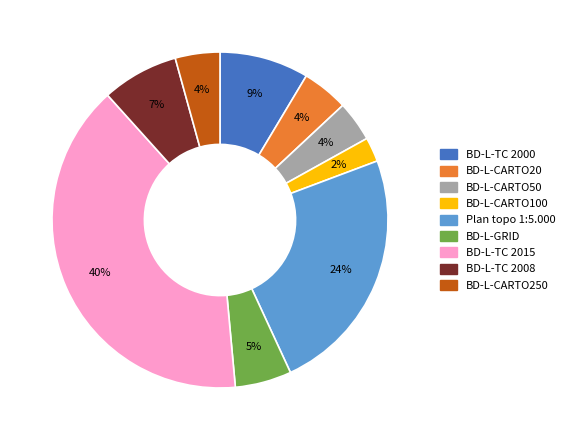

To the nearest percent, what portion does BD-L-CARTO100 represent?

2%